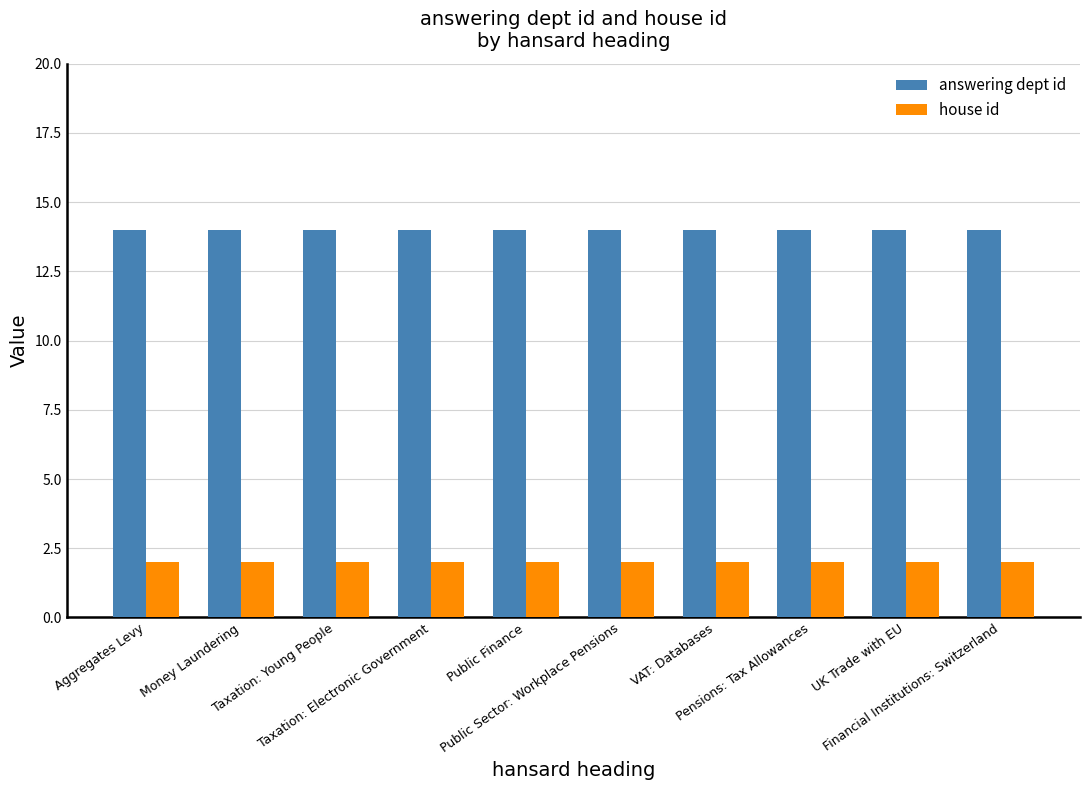

Reading left to right, transcribe all the data shown in this chart.

answering dept id: Aggregates Levy=14	Money Laundering=14	Taxation: Young People=14	Taxation: Electronic Government=14	Public Finance=14	Public Sector: Workplace Pensions=14	VAT: Databases=14	Pensions: Tax Allowances=14	UK Trade with EU=14	Financial Institutions: Switzerland=14
house id: Aggregates Levy=2	Money Laundering=2	Taxation: Young People=2	Taxation: Electronic Government=2	Public Finance=2	Public Sector: Workplace Pensions=2	VAT: Databases=2	Pensions: Tax Allowances=2	UK Trade with EU=2	Financial Institutions: Switzerland=2